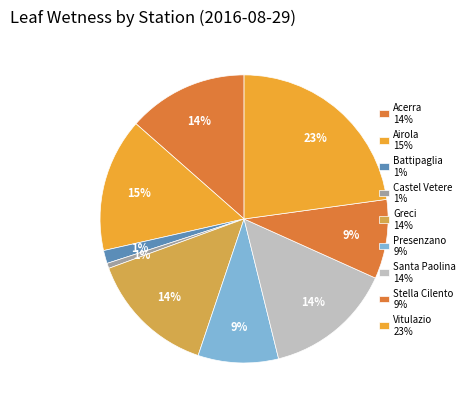

How many slices are in this pie chart?

9